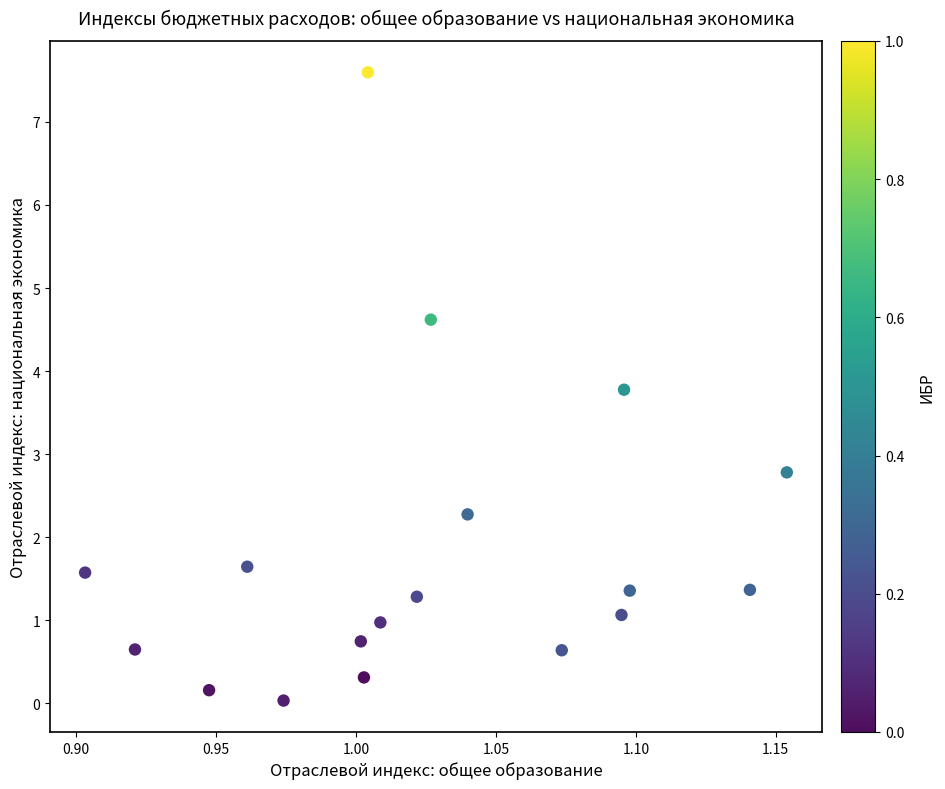

What is the range of X values (max minus min)?

0.3